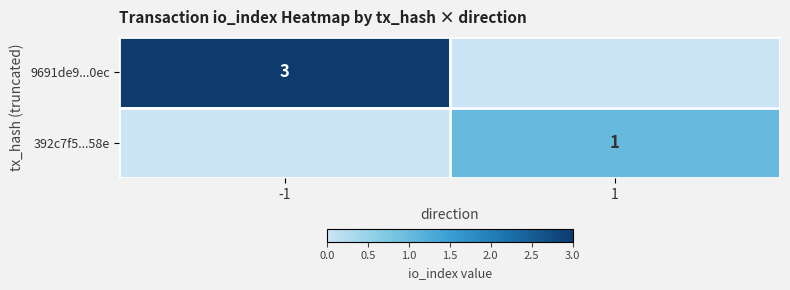

Is it true that 9691de9...0ec equals 3 at -1?

True